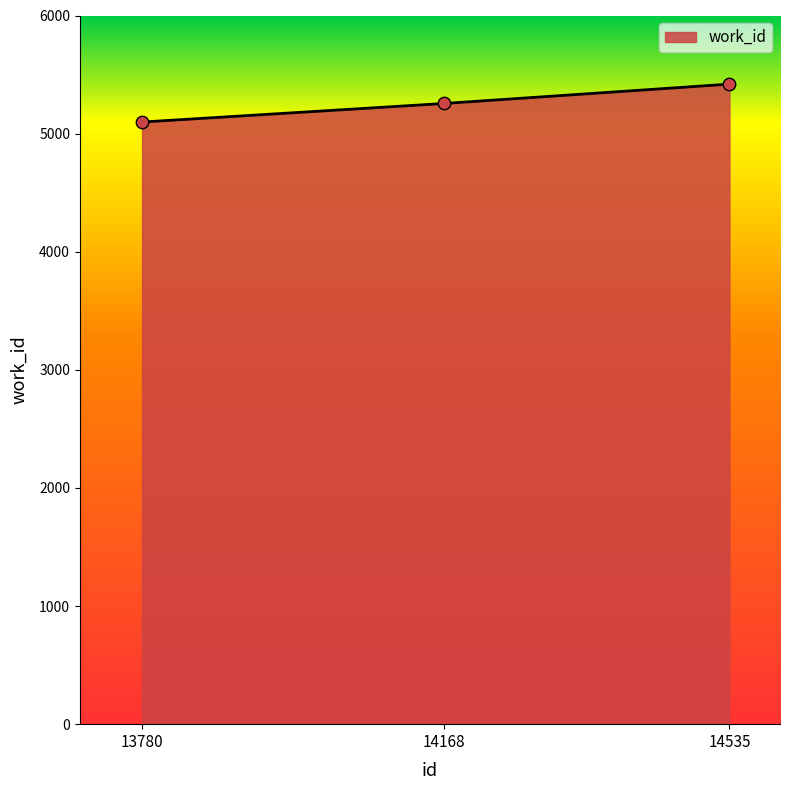

What is the change in value from 13780 to 14168?

+157